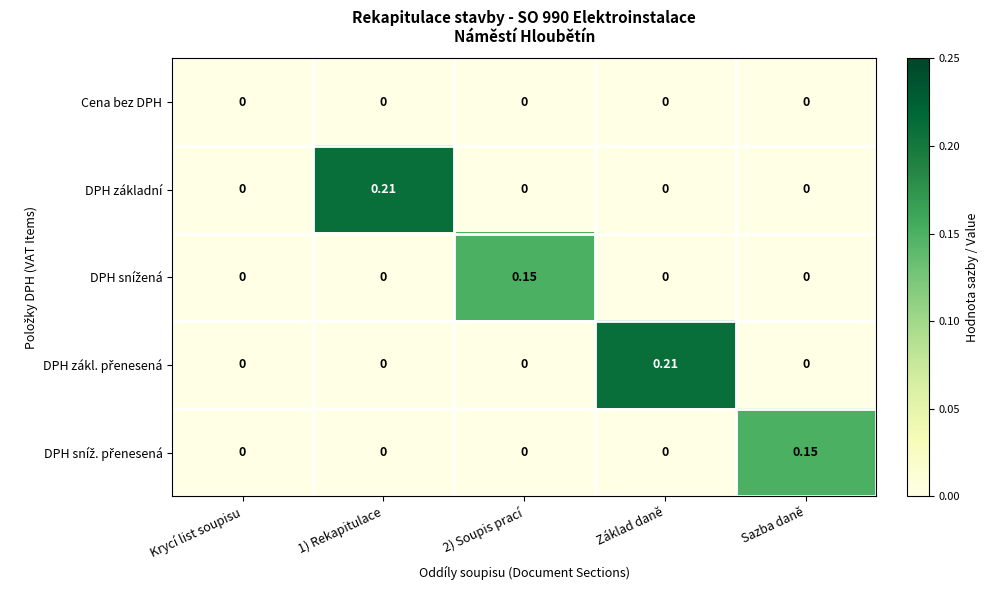

Which series has the largest total across all categories?

DPH základní